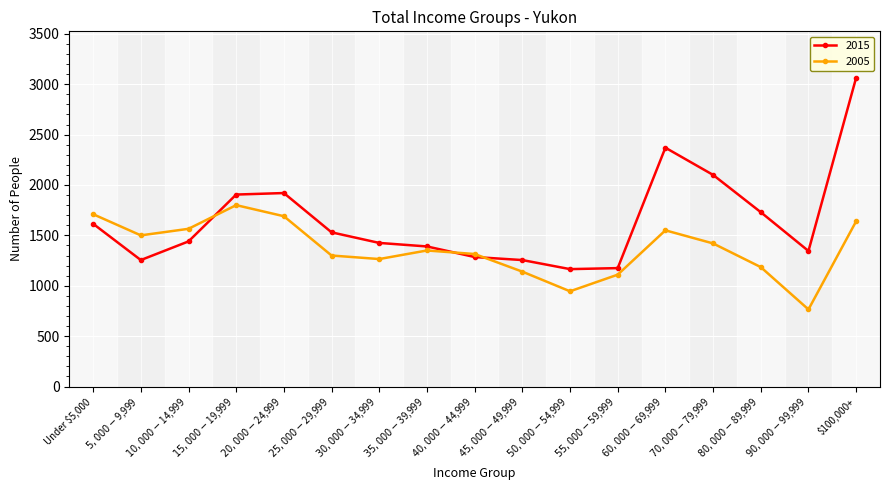

After their last crossing, which series has the higher values: 2005 or 2015?

2015